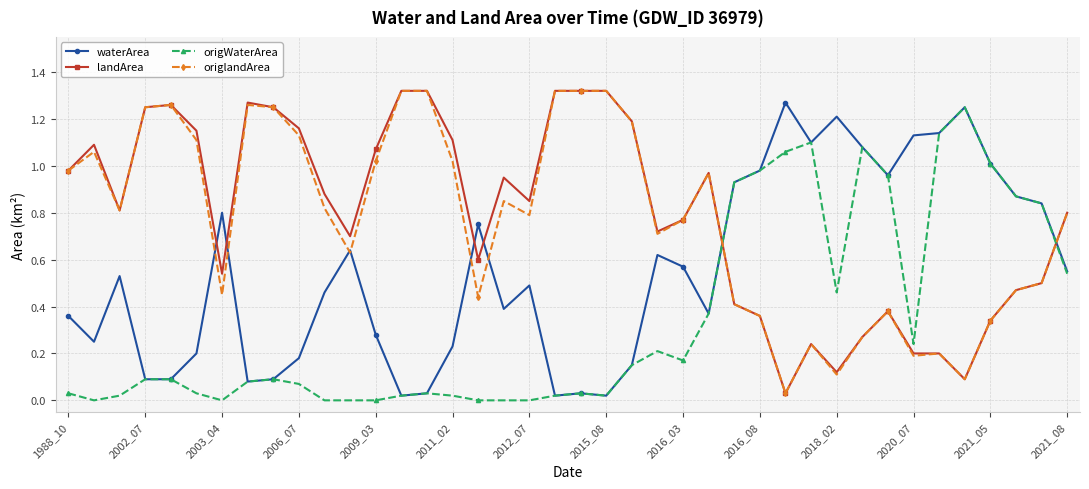

True or false: origWaterArea and origlandArea cross at least once.

True